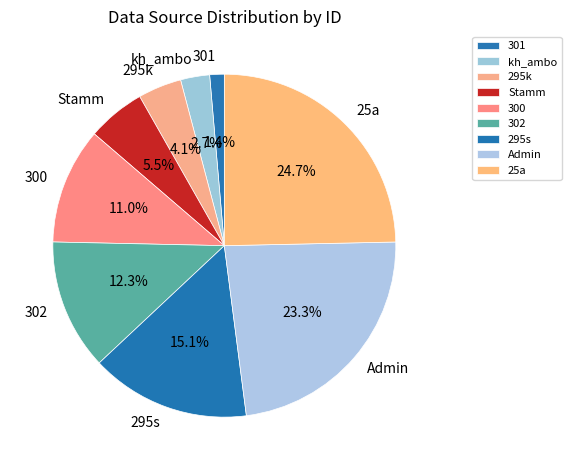

To the nearest percent, what portion does 295s represent?

15%